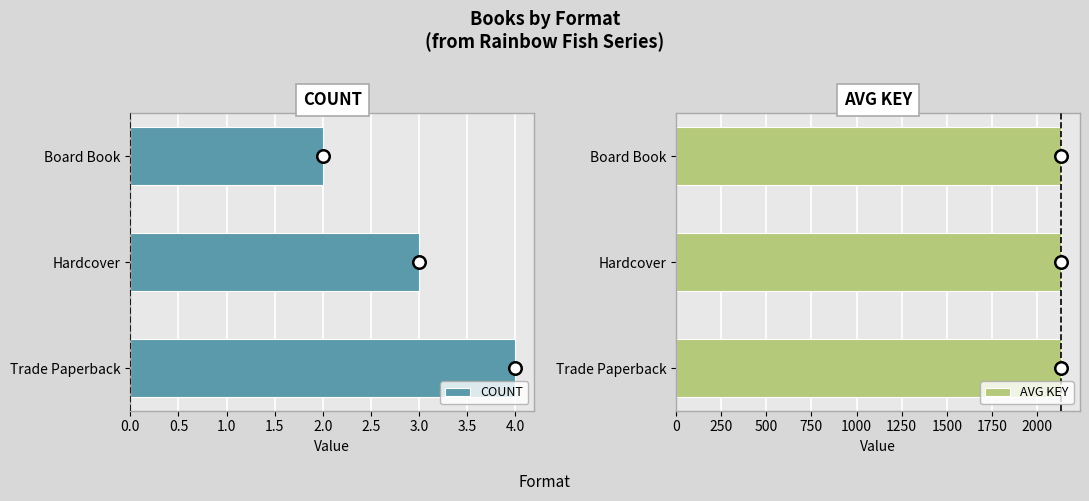

Which series has the widest spread of values?

COUNT